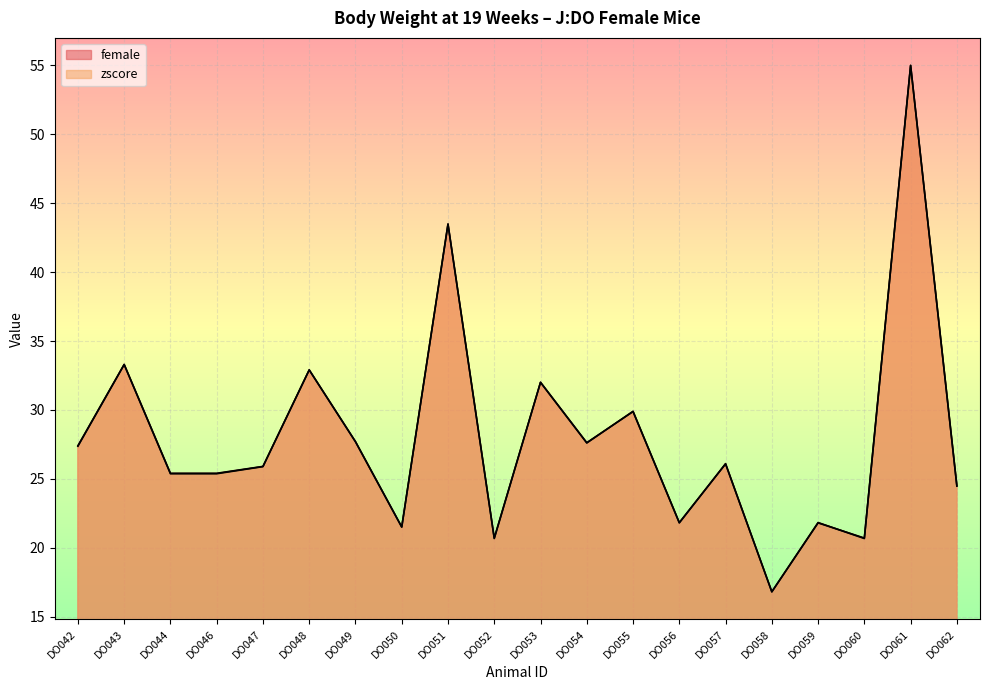

Which series has the largest total across all categories?

female